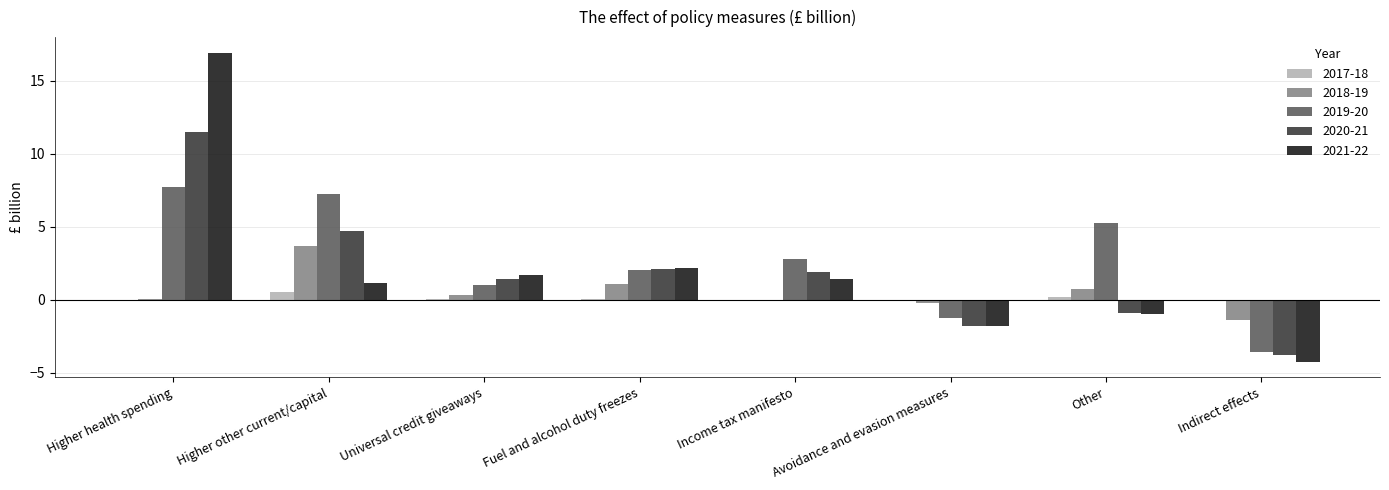

How many series are shown in this chart?

5